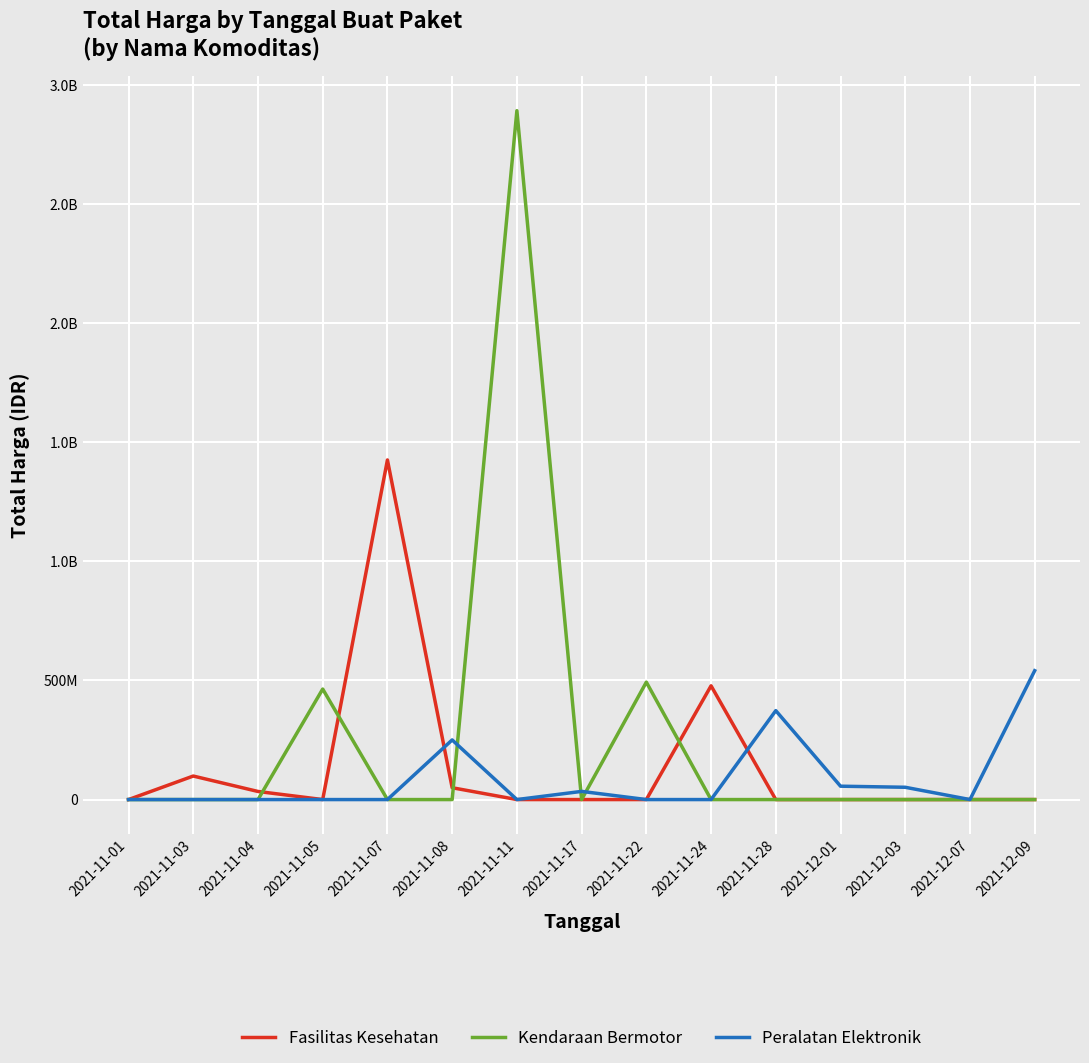

Is the value of Fasilitas Kesehatan at 2021-11-01 greater than the value of Peralatan Elektronik at 2021-12-09?

No